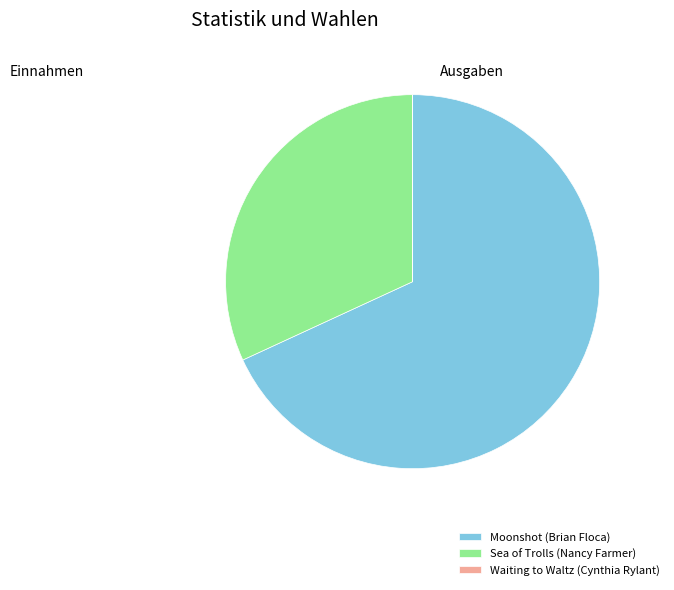

Is it true that Sea of Trolls (Nancy Farmer) is 32% of the pie?

True